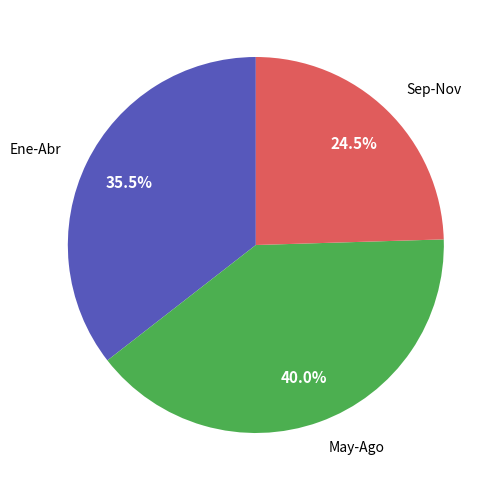

What is the ratio of the value at Ene-Abr to the value at May-Ago?

0.9